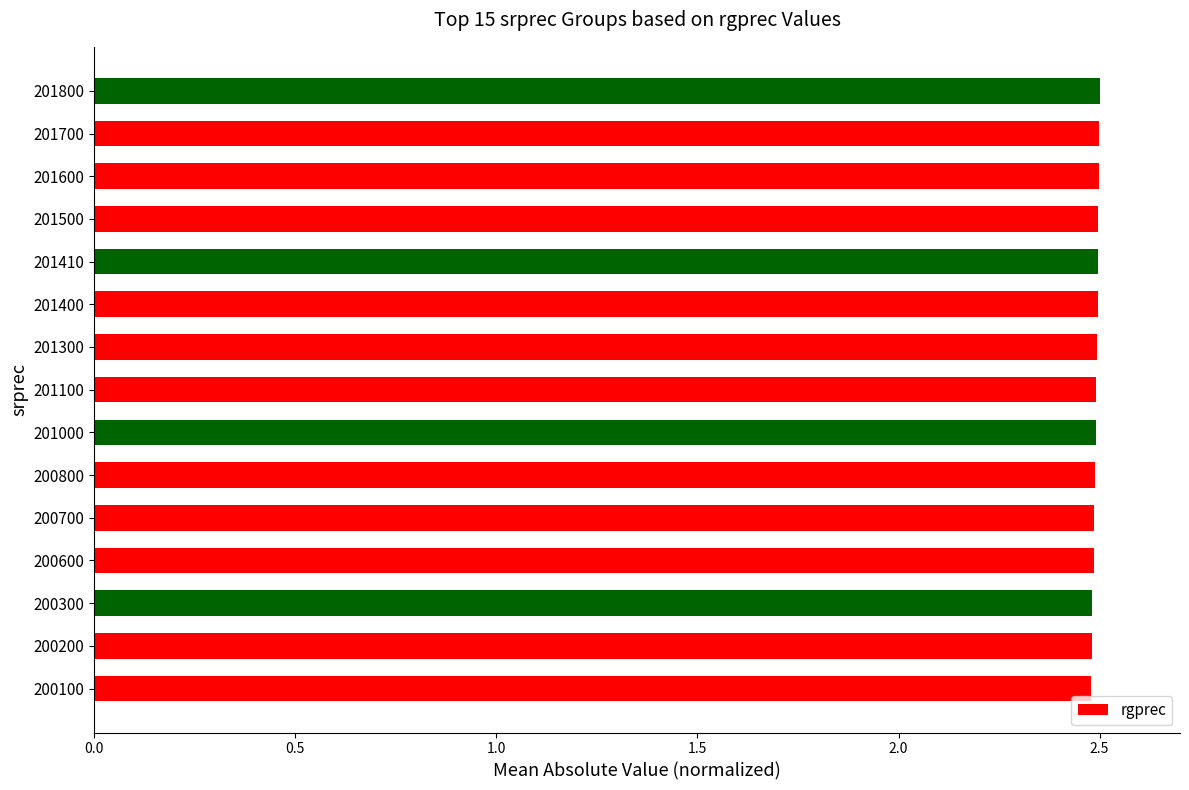

What is the sum of all values?

37.4